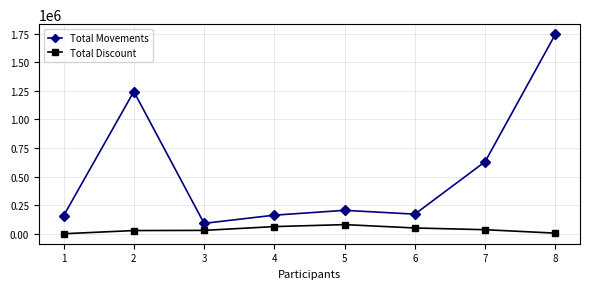

True or false: Total Movements and Total Discount intersect in this chart.

False